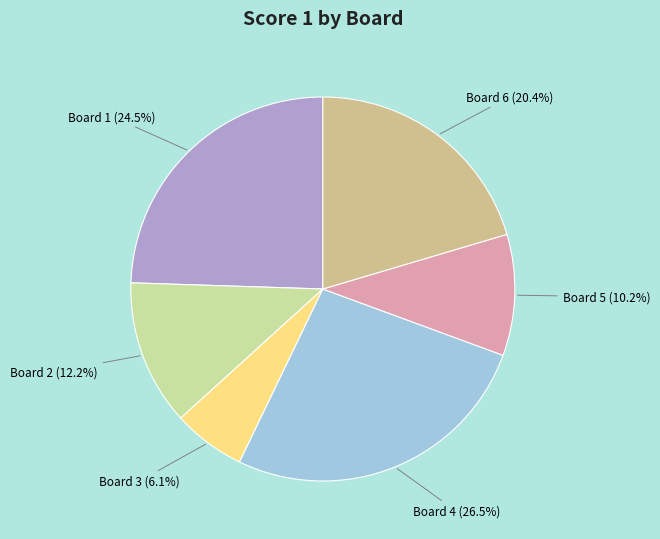

What is the largest slice in the pie chart?

Board 4